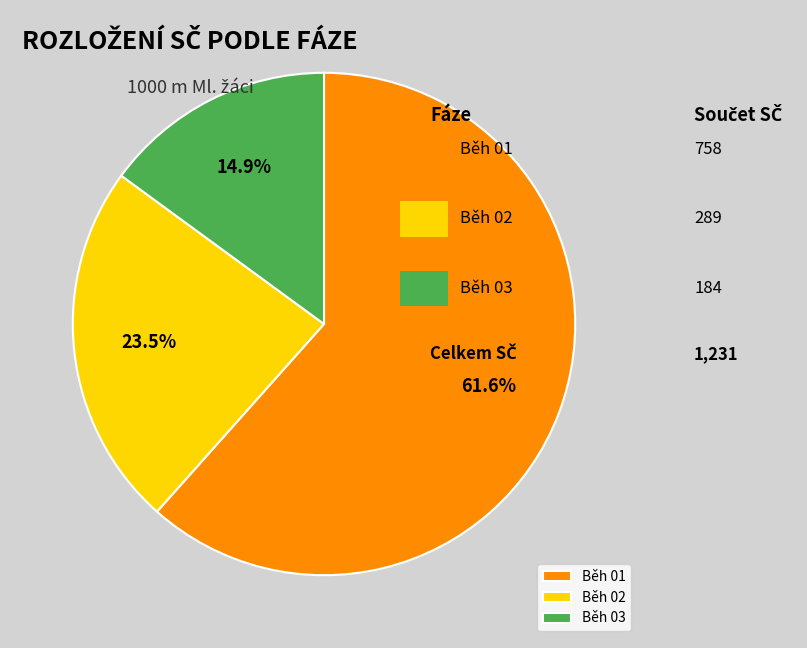

Is the sum of Běh 02 and Běh 01 greater than half?

Yes